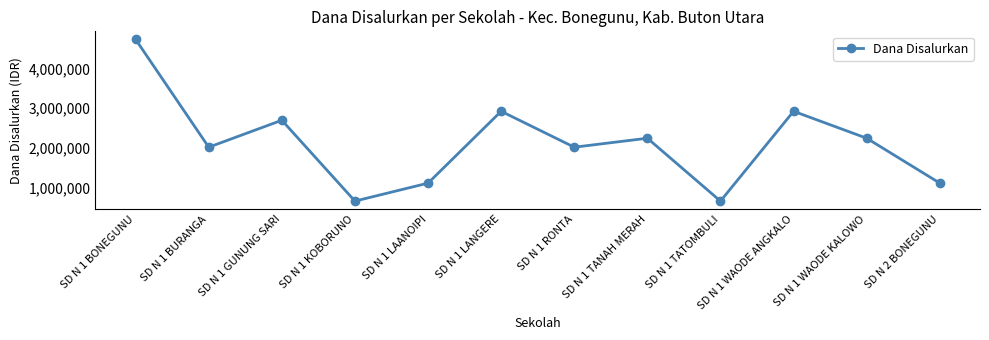

What is the sum of the values at SD N 1 WAODE ANGKALO and SD N 1 BURANGA?

4950000